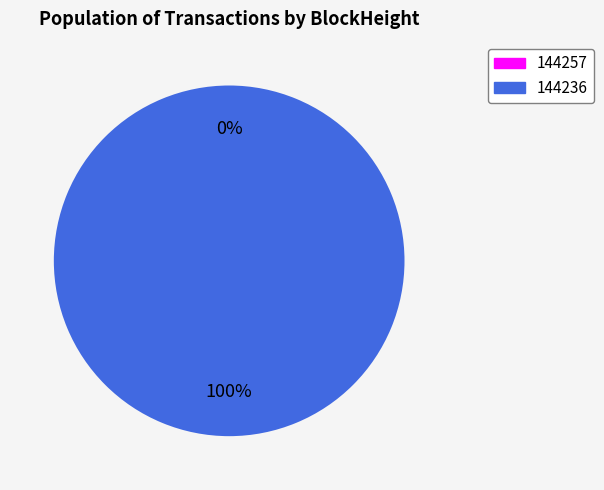

To the nearest percent, what portion does 144236 represent?

100%